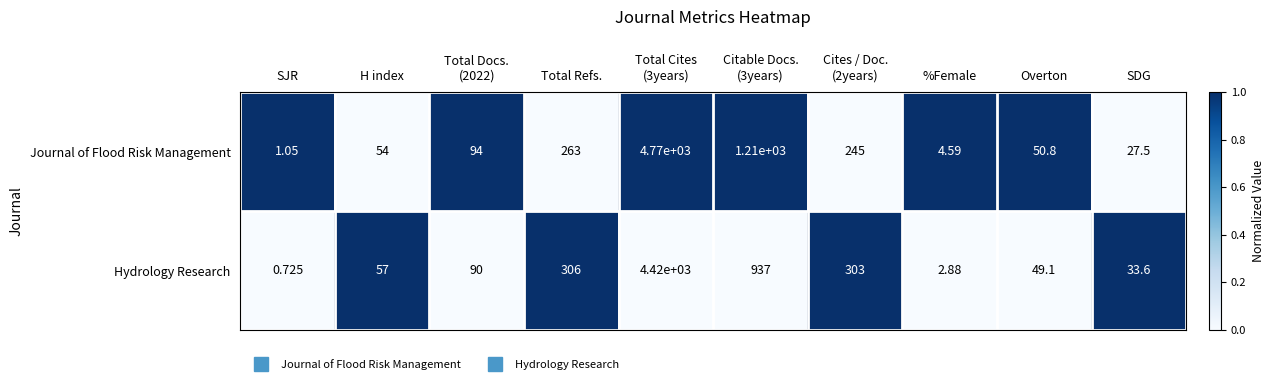

List the series in order of their overall mean, lowest first.

Hydrology Research, Journal of Flood Risk Management